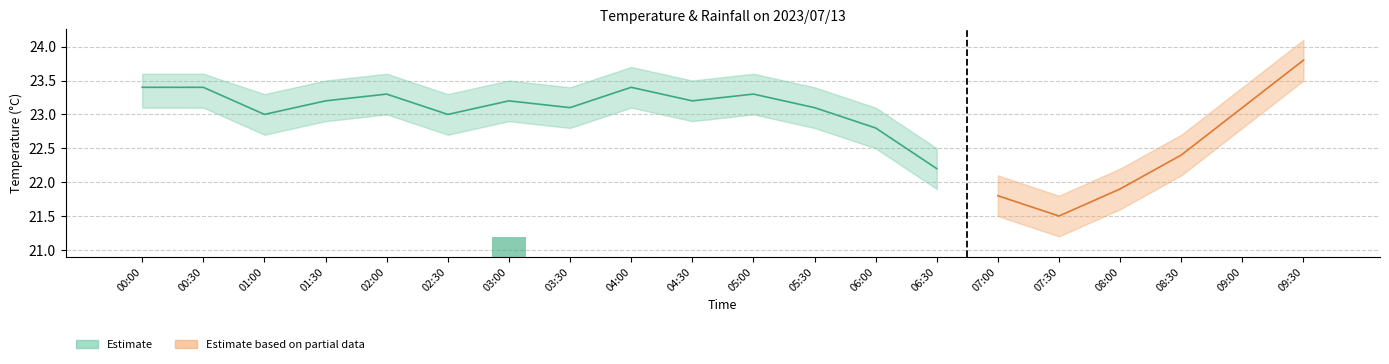

At which label does Rainfall reach its minimum?

00:00